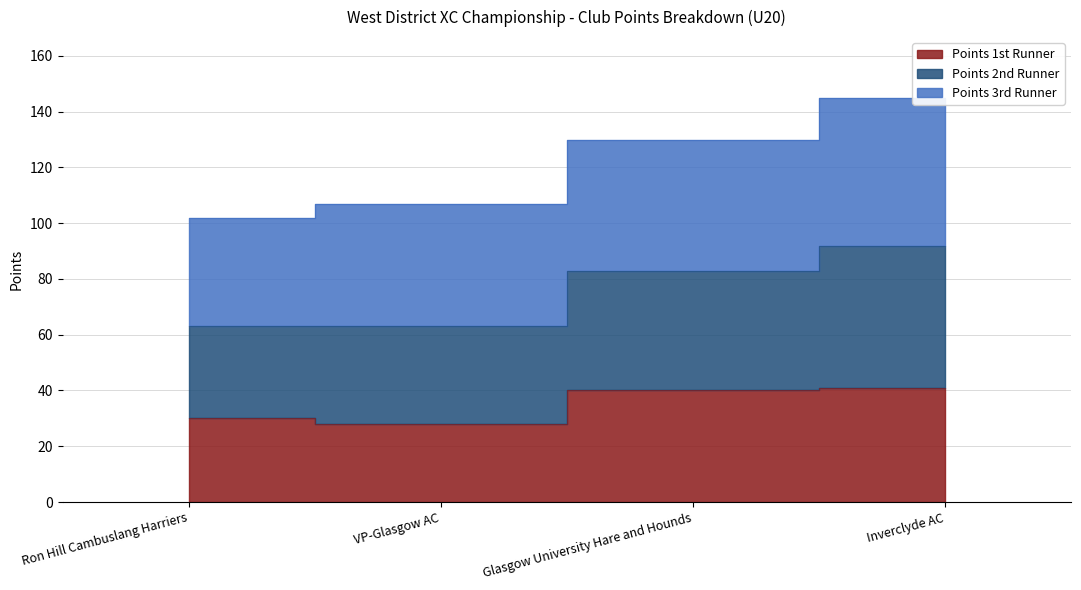

What is the label of the 3rd point from the left?

Glasgow University Hare and Hounds